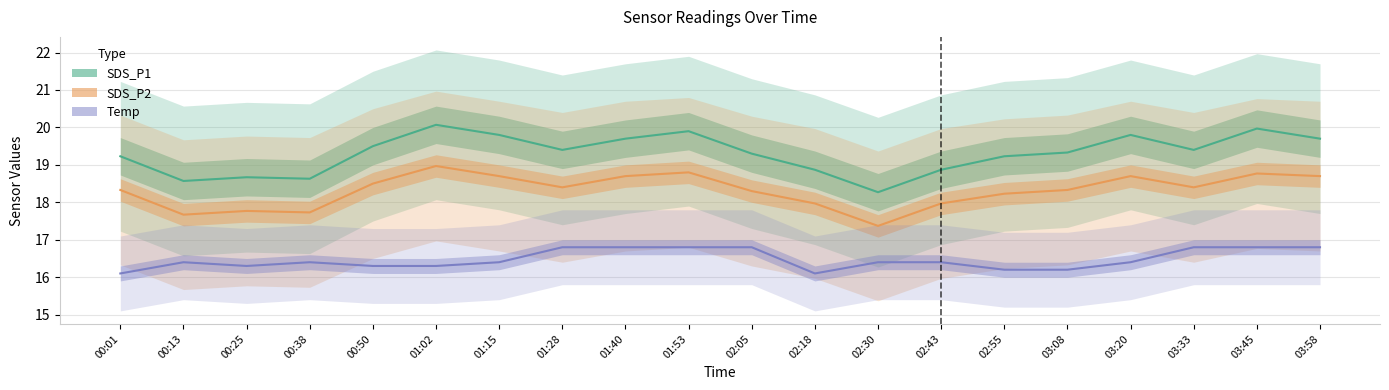

What is the difference between the SDS_P2 values at 03:20 and 00:50?

0.2